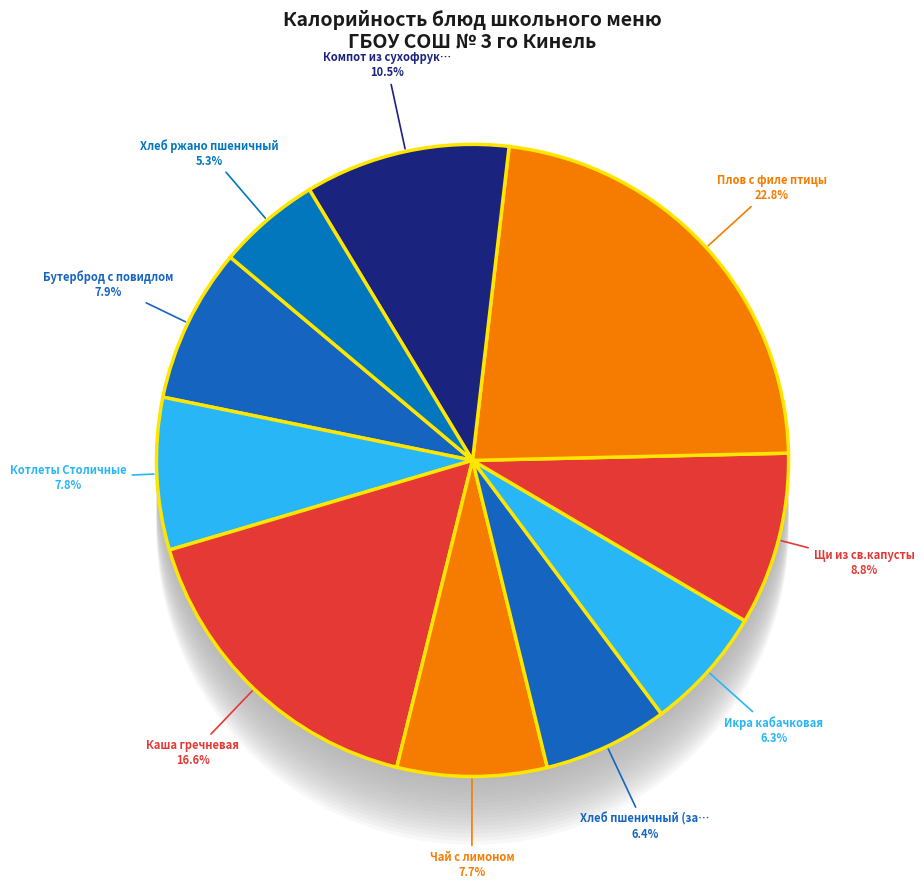

Rank the categories by value from highest to lowest.

Плов с филе птицы, Каша гречневая, Компот из сухофруктов, Щи из св.капусты, Бутерброд с повидлом, Котлеты Столичные, Чай с лимоном, Хлеб пшеничный (завтрак), Икра кабачковая, Хлеб ржано пшеничный